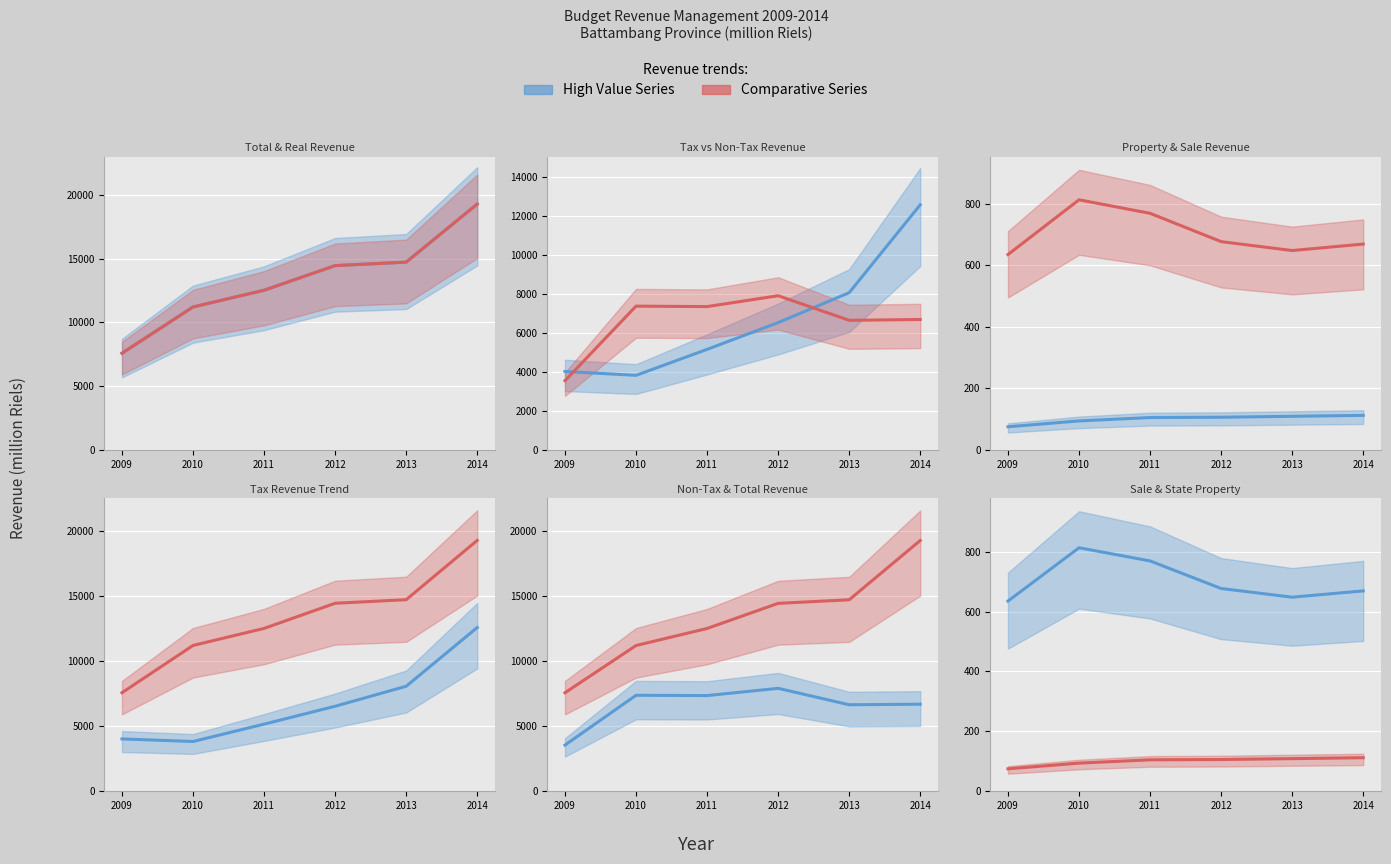

Which category has the highest value in the Non-Tax Revenue (line) series?

2012